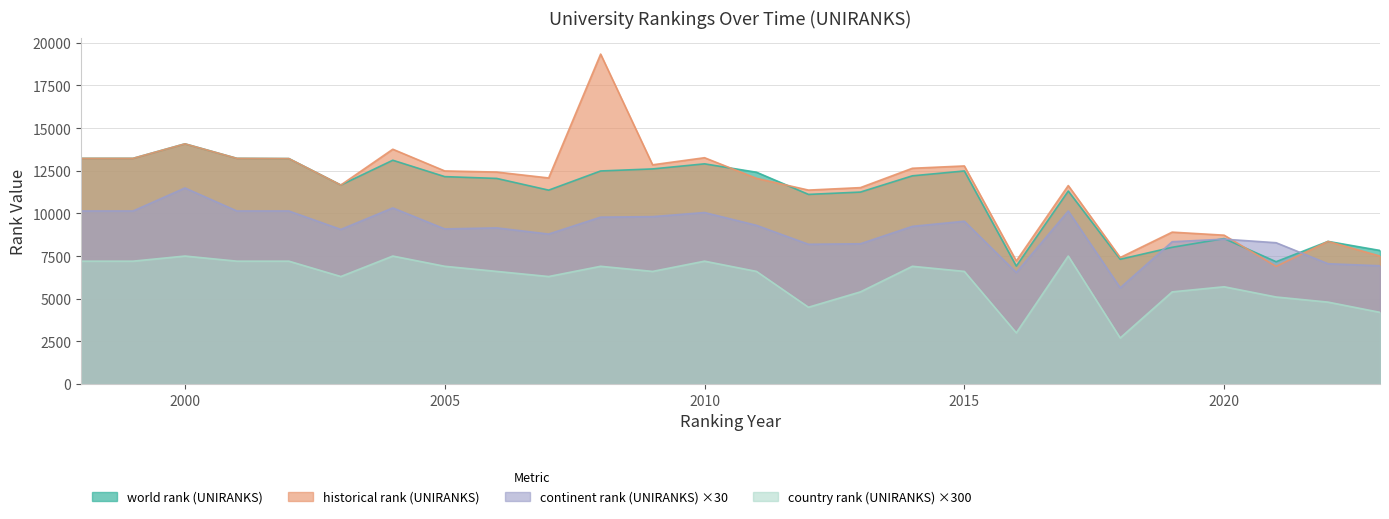

Is it true that world rank (UNIRANKS) equals 12274 at 2021?

False